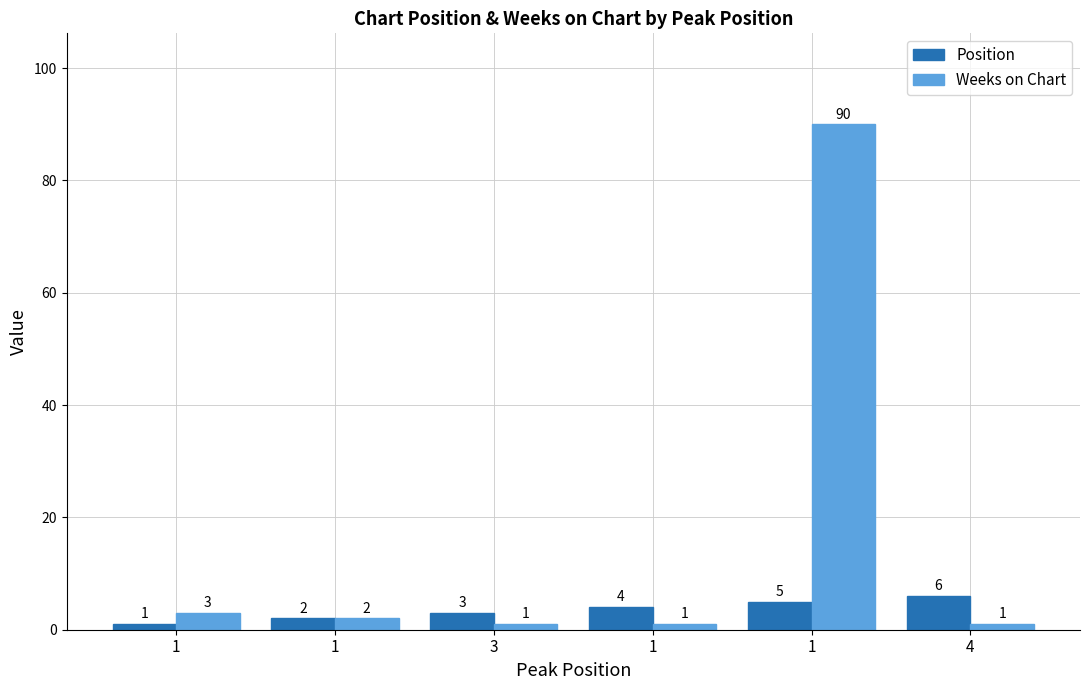

Which category has the highest value in the Position series?

4